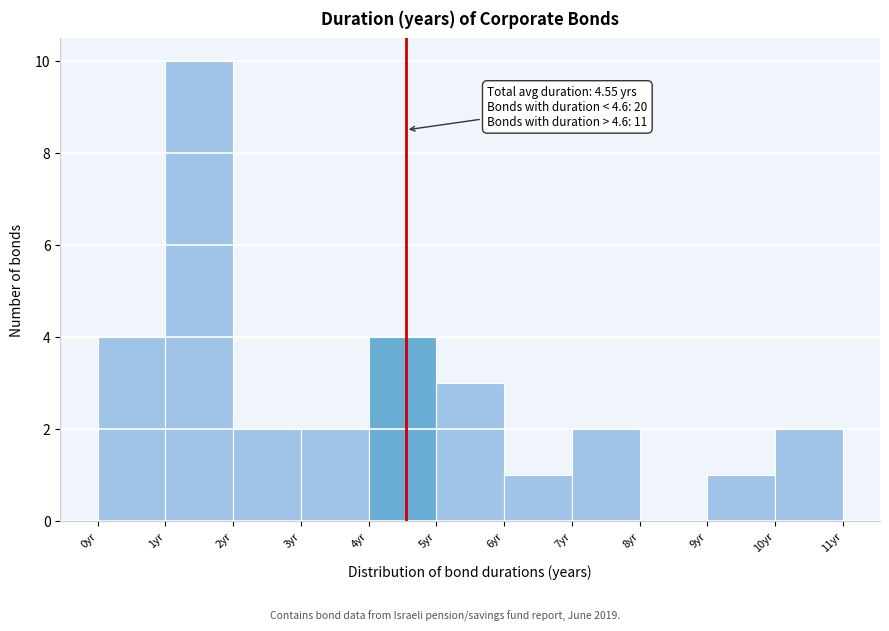

Which range on the x-axis has the tallest bar?

1 to 2